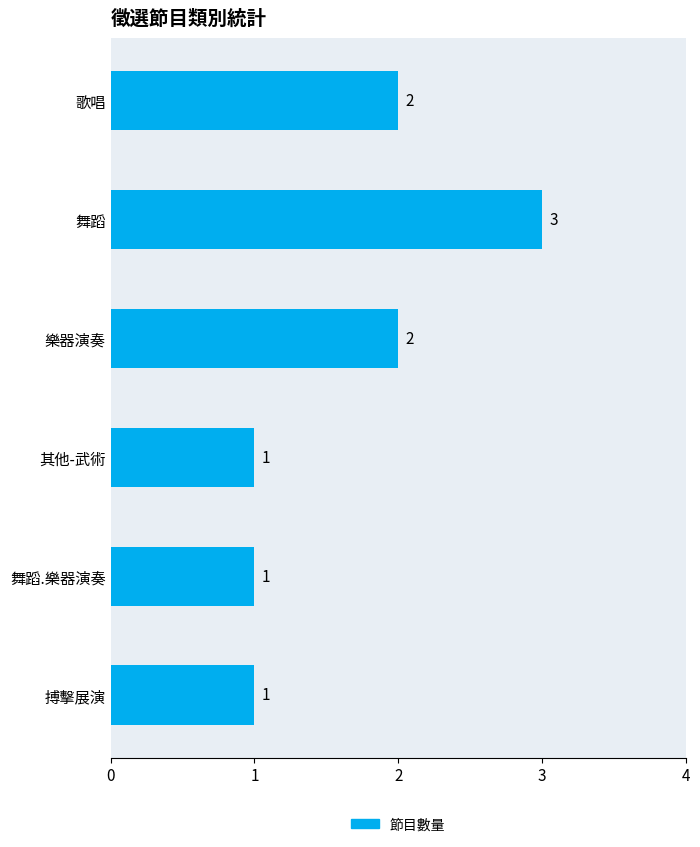

How many values are below 2?

3